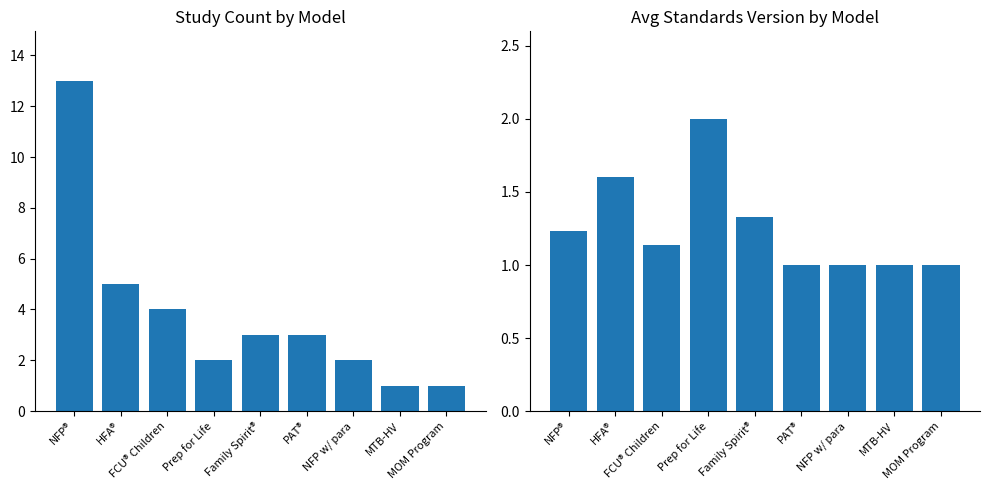

At how many categories does at least one series exceed 5?

1